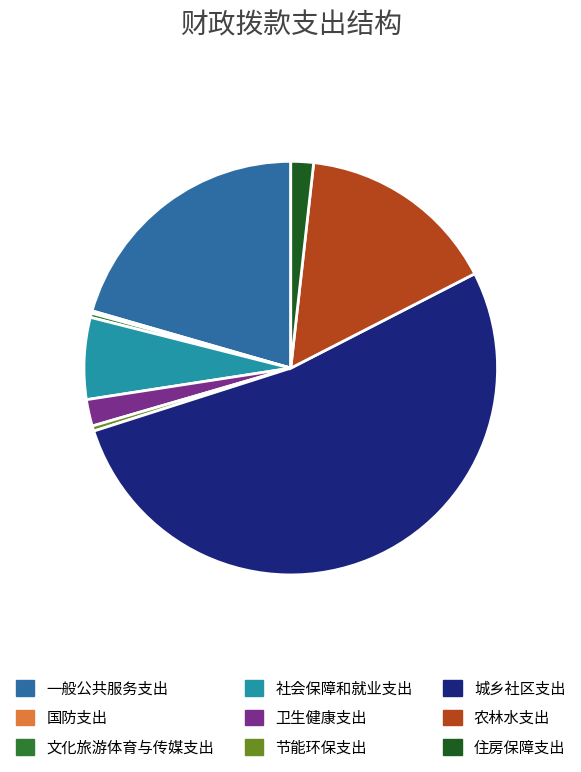

True or false: 城乡社区支出 accounts for 53% of the total.

True